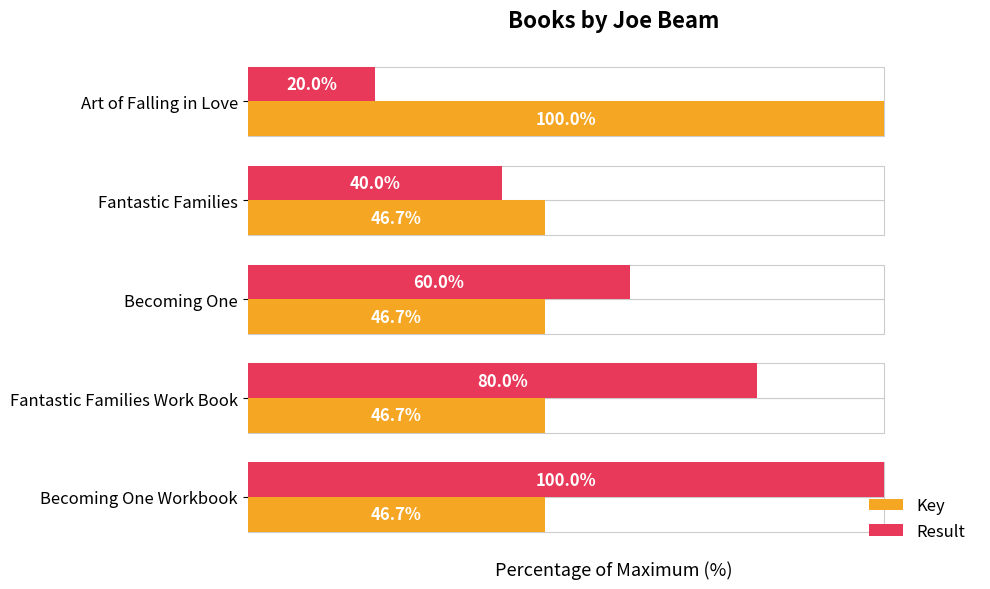

Reading left to right, list all the values displayed in this chart.

Key: 100.0	46.7	46.7	46.7	46.7
Result: 20.0	40.0	60.0	80.0	100.0